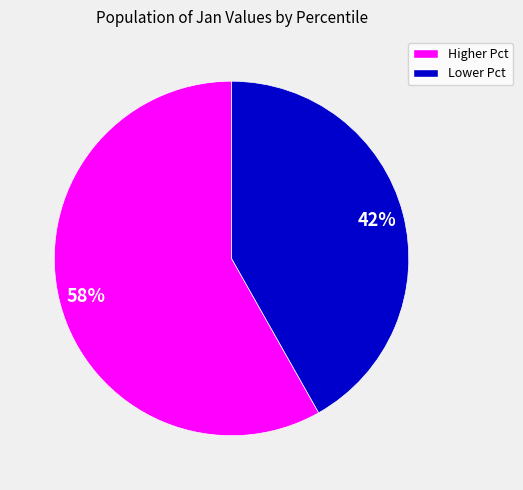

To the nearest percent, what is the difference between the largest and smallest slice percentages?

16%